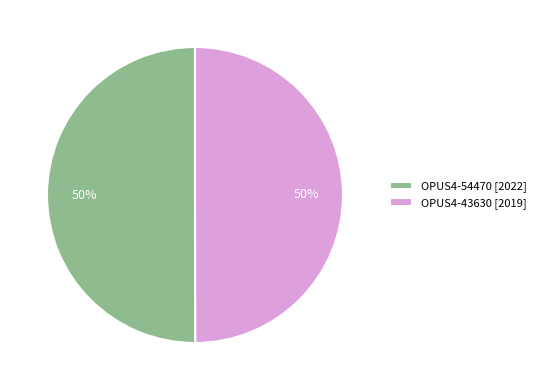

What percentage is the OPUS4-43630 slice, to the nearest percent?

50%